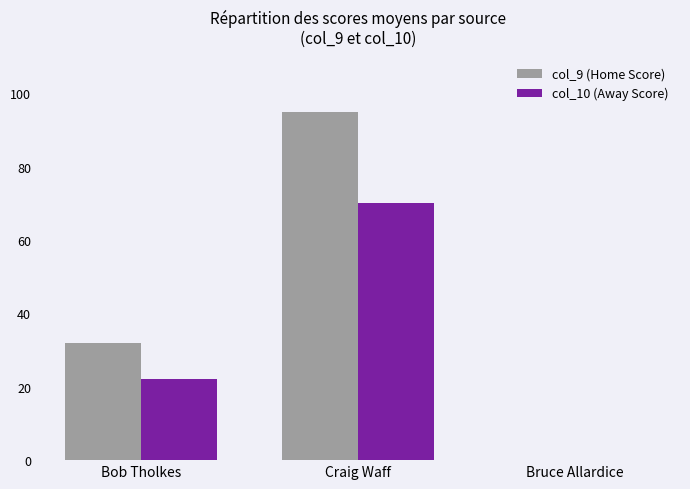

What is the spread (max minus min) of values at Bob Tholkes?

10